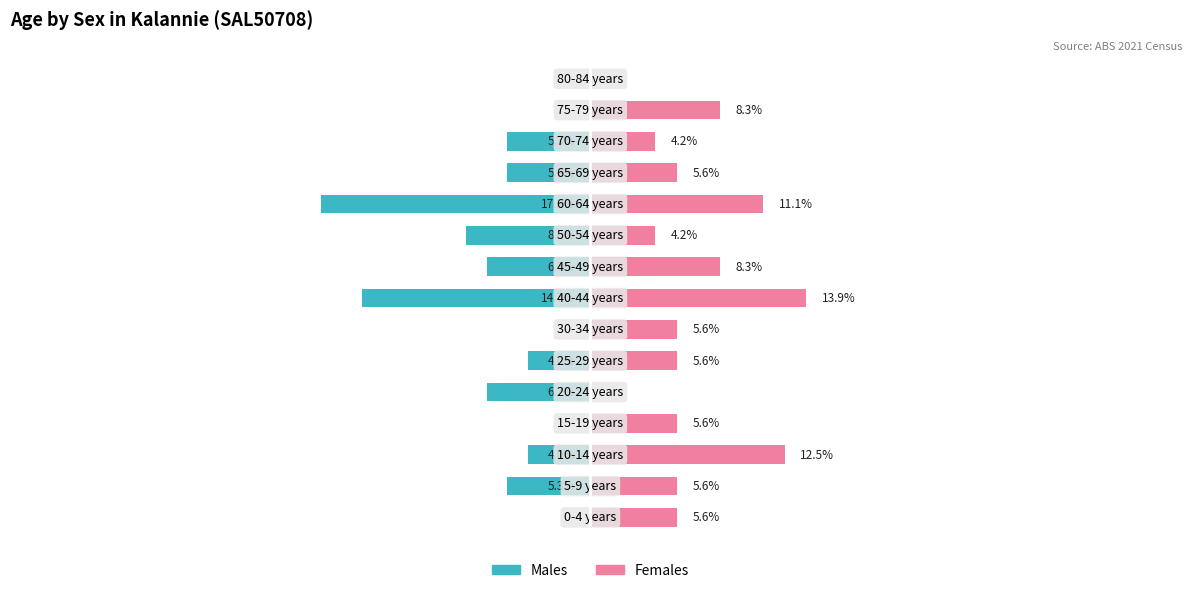

Which series has the largest total across all categories?

Females